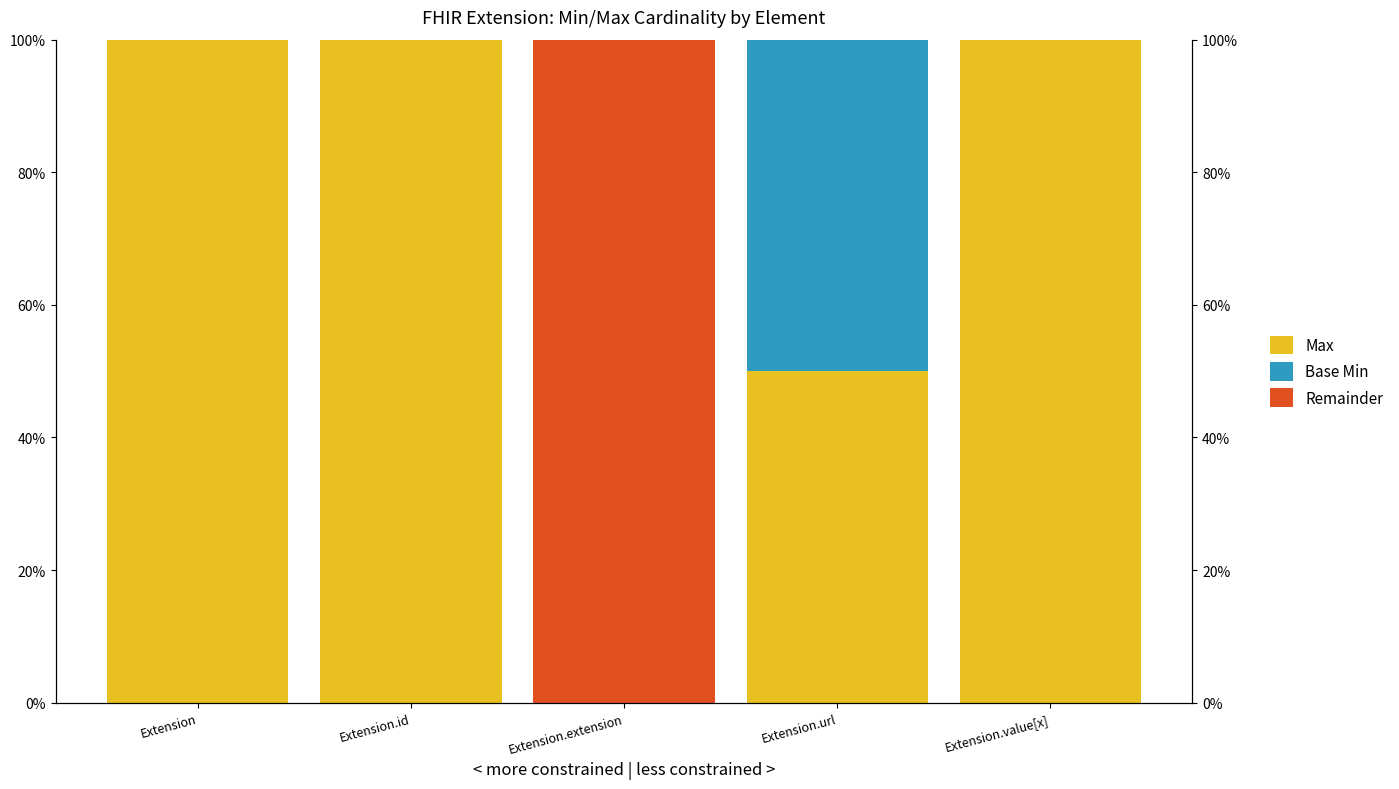

What is the value of the Max bar at the 2nd from the left?

100